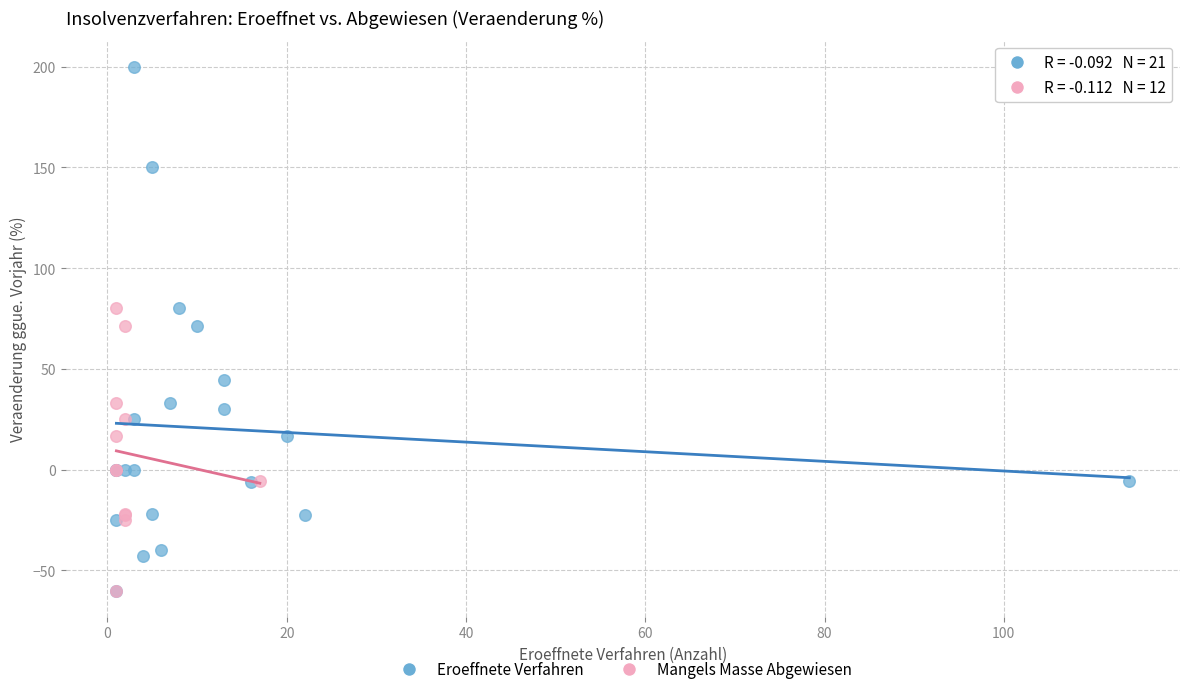

Which series has the widest spread of Y values?

Eroeffnete Verfahren